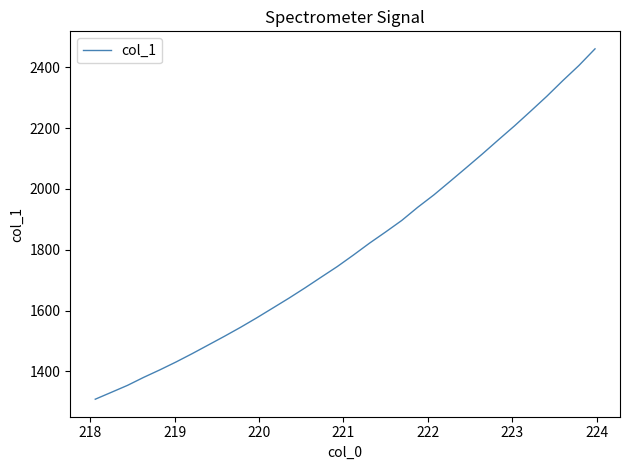

What is the greatest value displayed?

2460.5